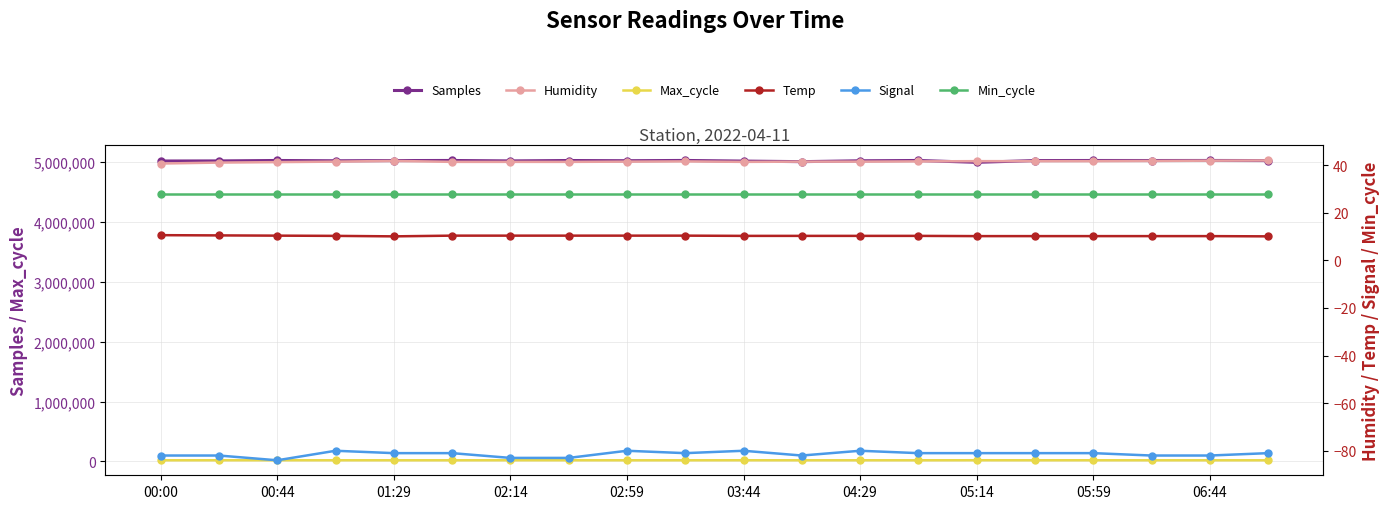

What is the lowest value of the Samples series?

4995774